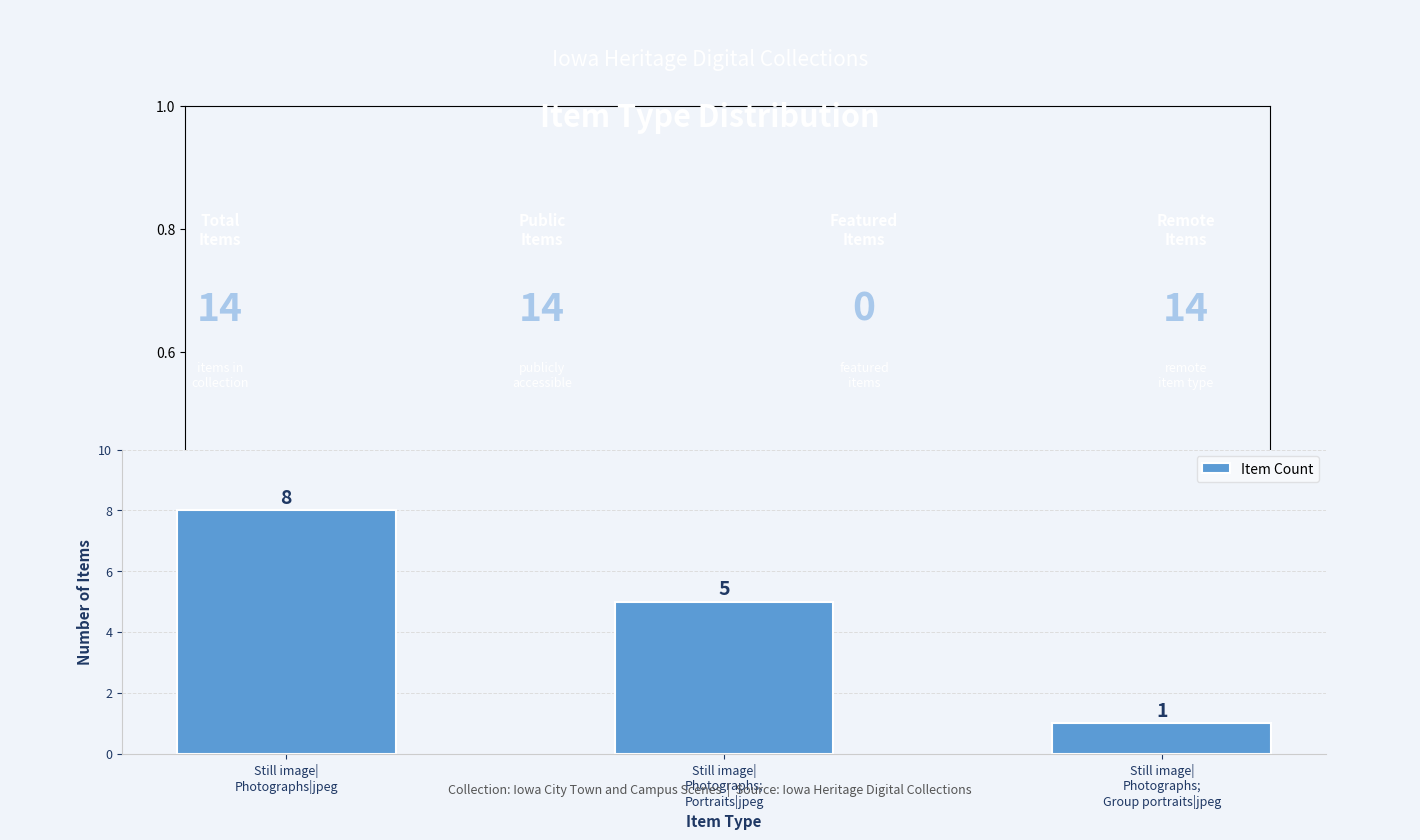

What is the difference between the maximum and second lowest values?

3